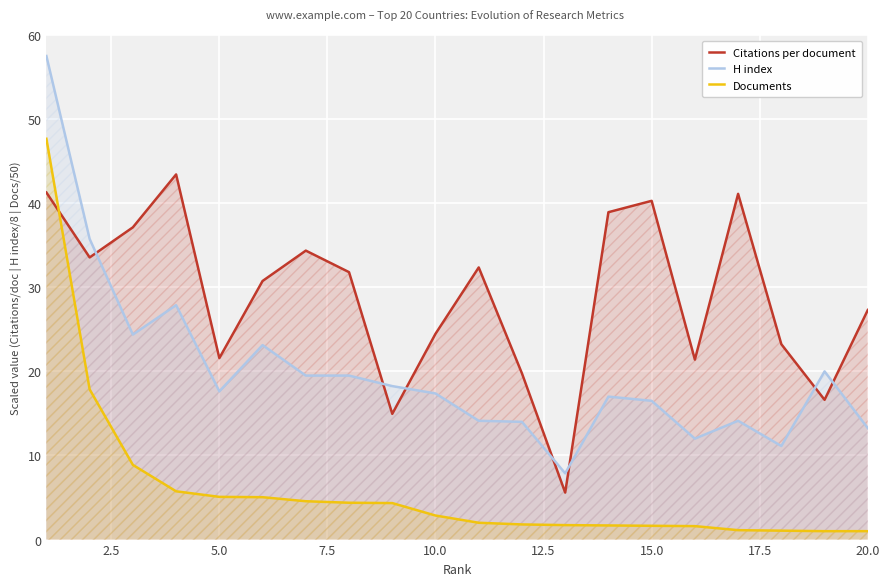

At 20.0, list the series in order from smallest to largest.

Documents, H index, Citations per document